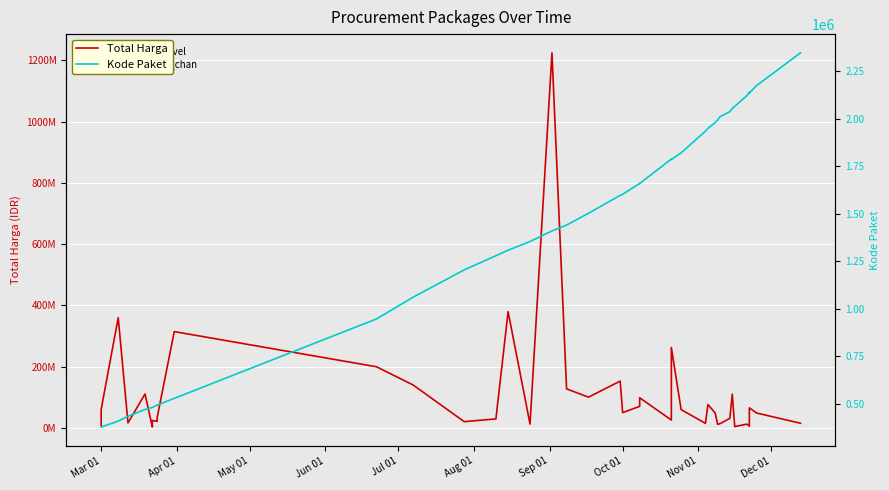

Reading left to right, transcribe all the data shown in this chart.

Total Harga: 6936000	59935000	359500000	15787200	110389990	2395750	23680800	21231000	27720000	34132505	314121780	199200000	139800000	19950000	29000000	379075000	12000000	1224682000	127000000	100000000	152477000	49478000	70000000	98000000	25200000	262118150	59375000	14400000	75920000	48140000	11100000	13442000	30800000	110000000	3825000	11800000	5093000	65000000	48140000	14750000
Kode Paket: 378630	378667	409855	434878	470979	481472	481528	494589	494315	494126	529386	947278	1061266	1205257	1279649	1308563	1354517	1409947	1440709	1502912	1597005	1602603	1659934	1659185	1788370	1785781	1820441	1935089	1949122	1980186	1993460	2011140	2037404	2053931	2065183	2121450	2139573	2135660	2174549	2346755